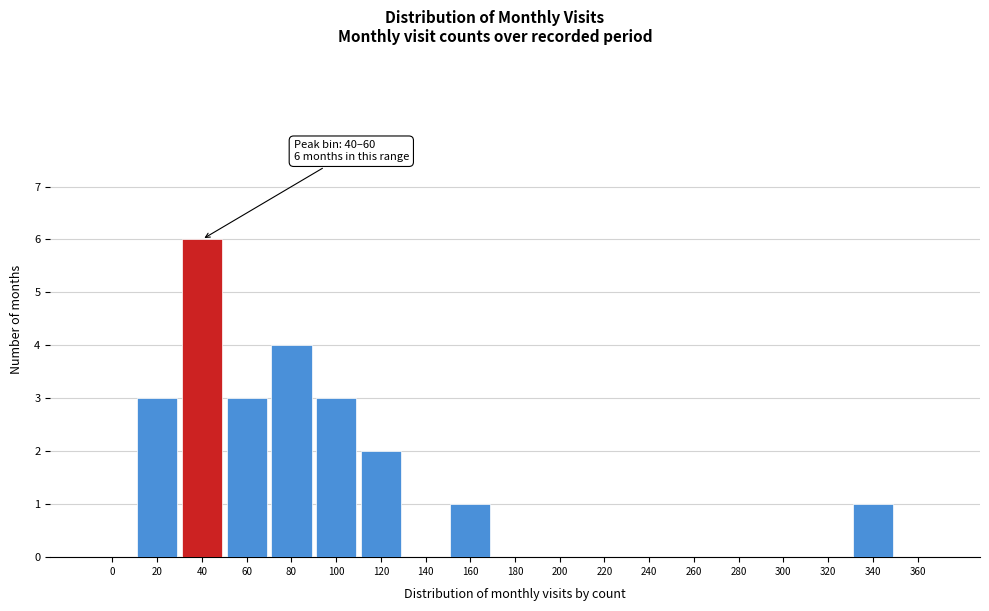

Reading right to left, what are all the values shown in this chart?

360=0	340=1	320=0	300=0	280=0	260=0	240=0	220=0	200=0	180=0	160=1	140=0	120=2	100=3	80=4	60=3	40=6	20=3	0=0